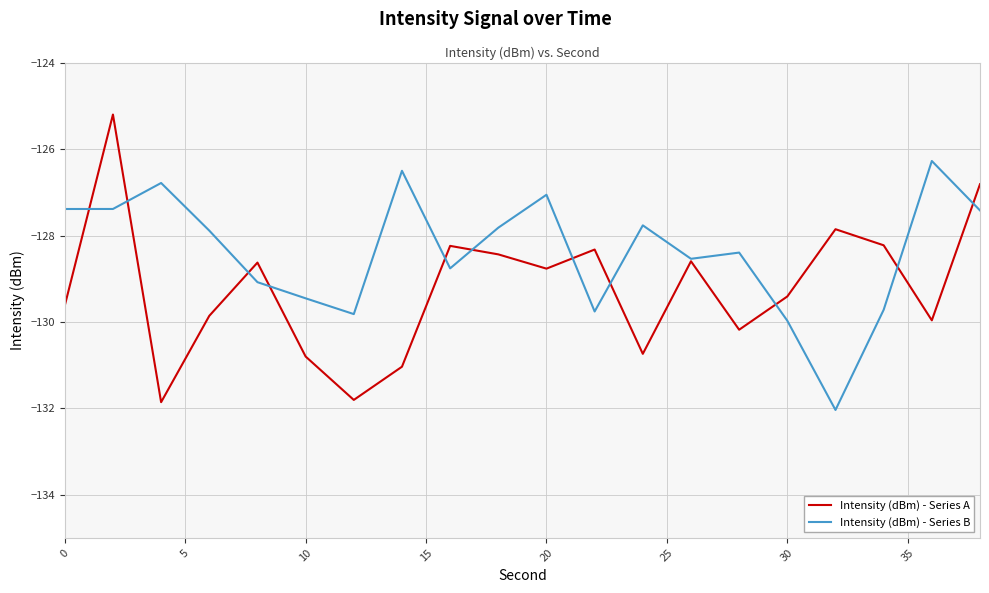

Count the number of data series in this chart.

2